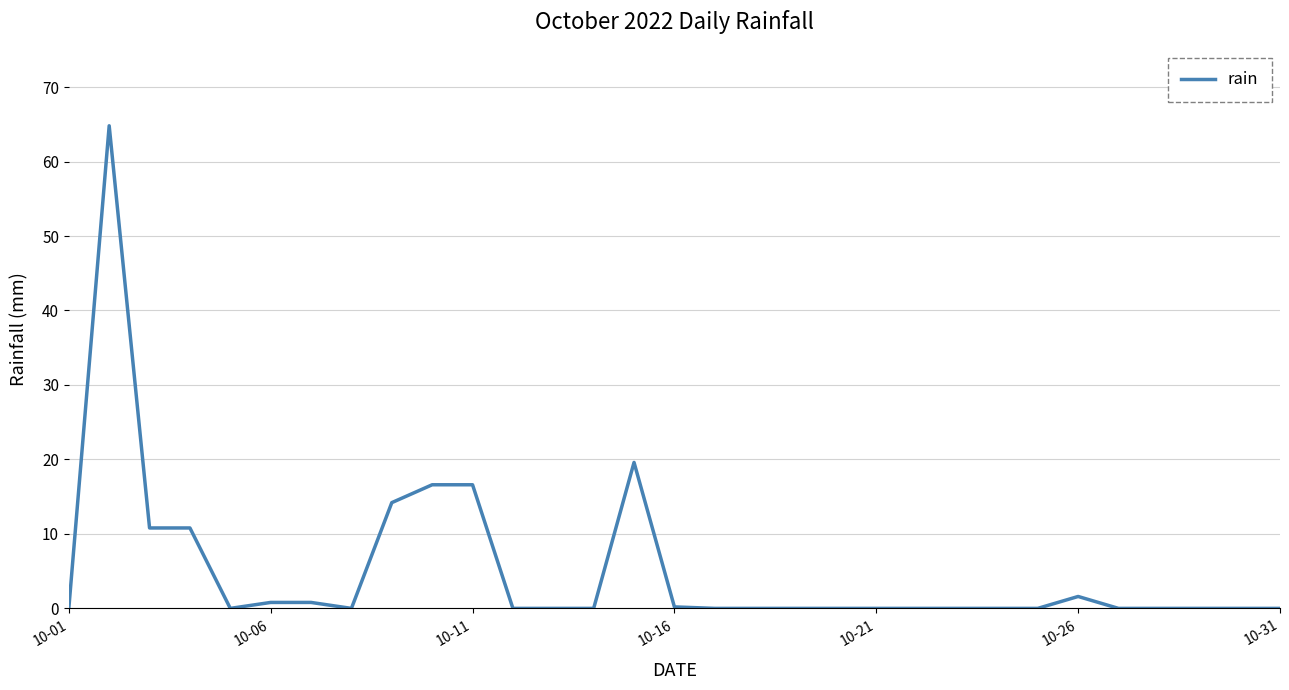

How many distinct data groups are displayed?

1